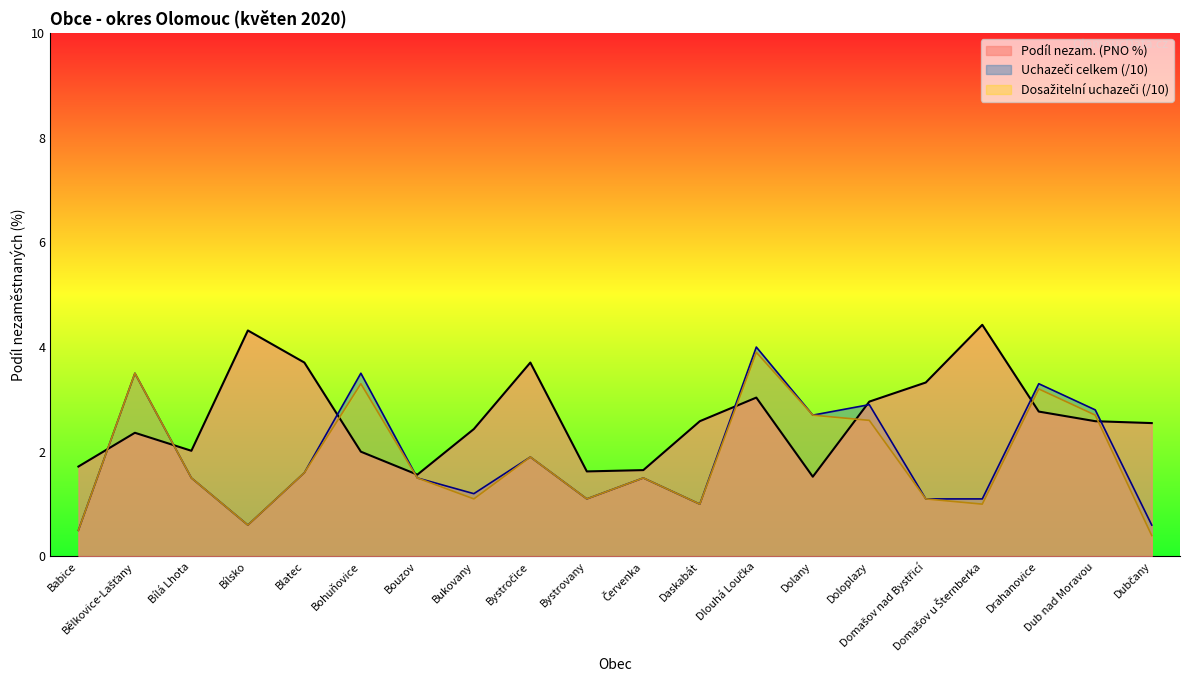

What is the greatest value displayed?

4.4